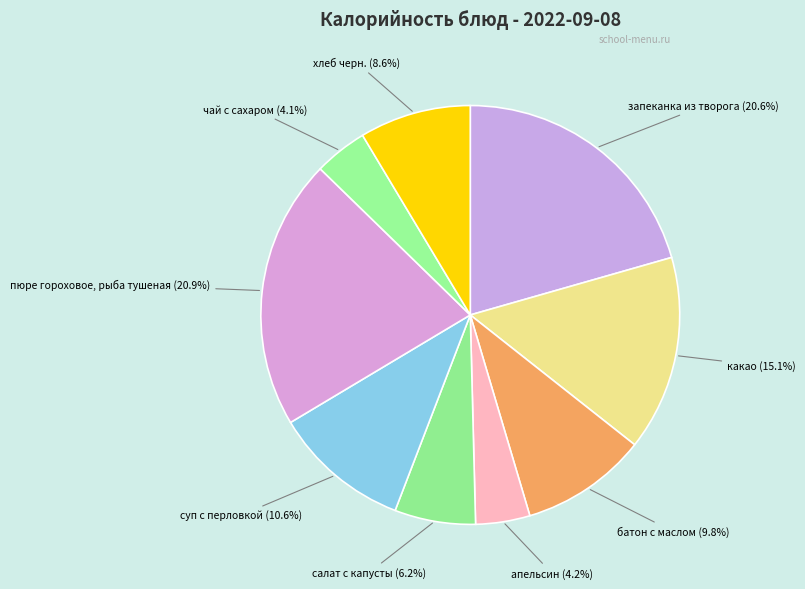

Does какао represent more than half of the total?

No